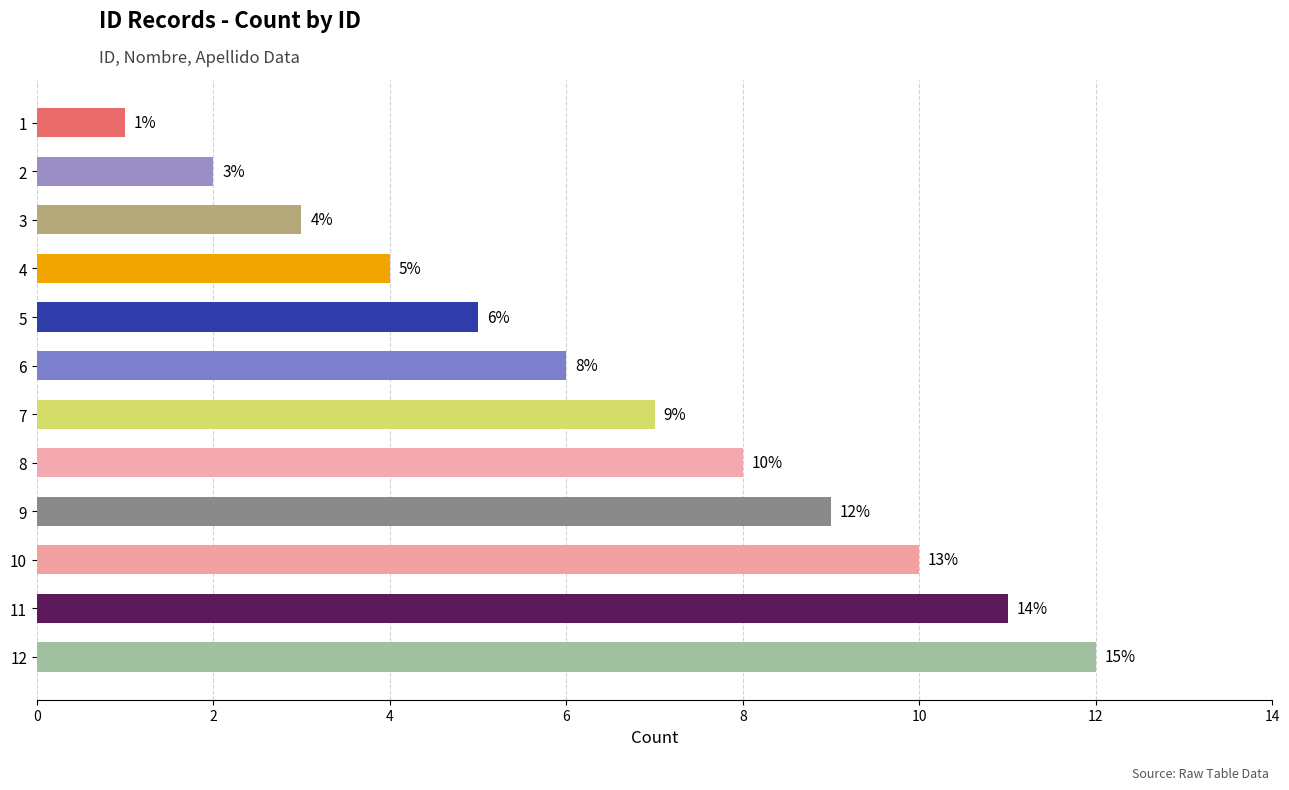

Which has a higher value, 4 or 5?

5